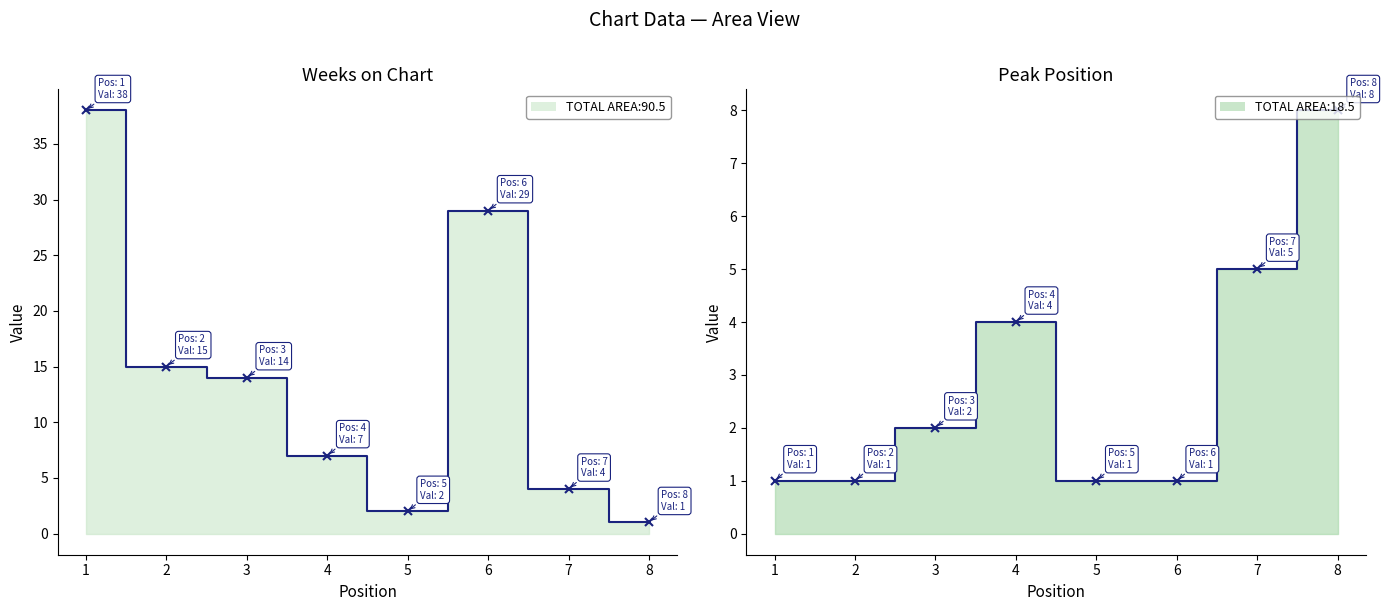

How many lines are shown in the chart?

2